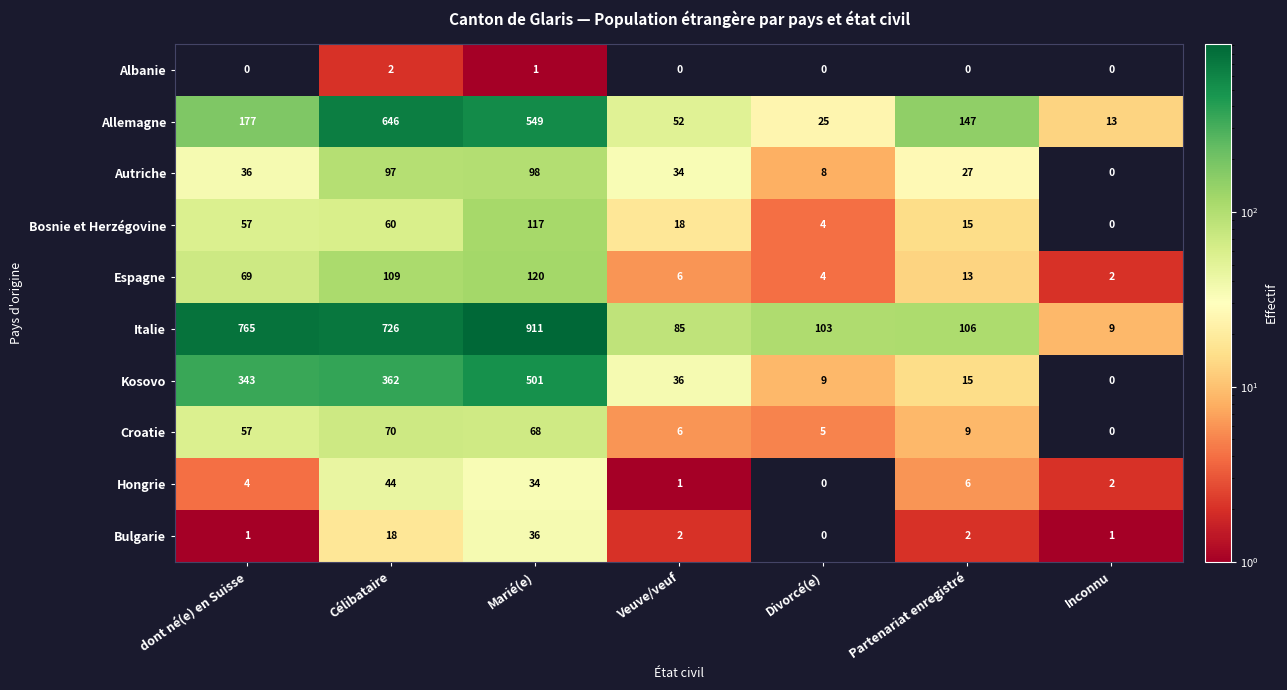

What is the difference between the second highest and second lowest values in the Kosovo series?

353